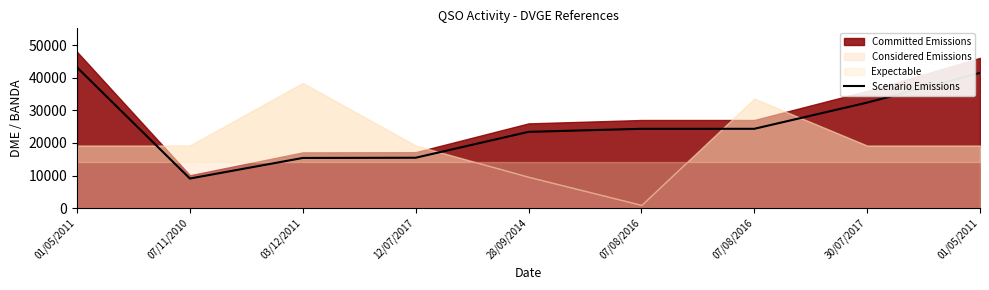

What is the average value?

25469.9